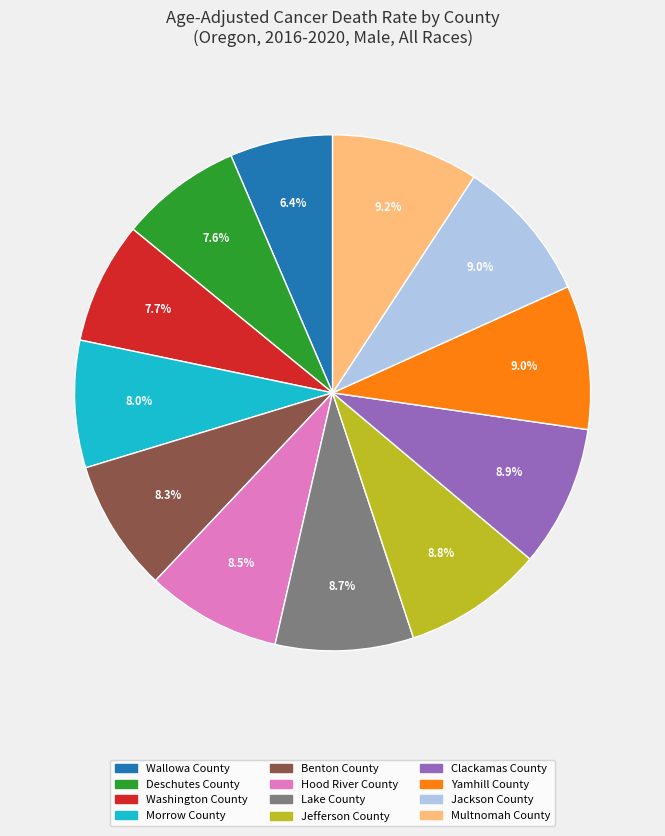

To the nearest percent, what is the difference between the Deschutes County and Multnomah County slice percentages?

2%